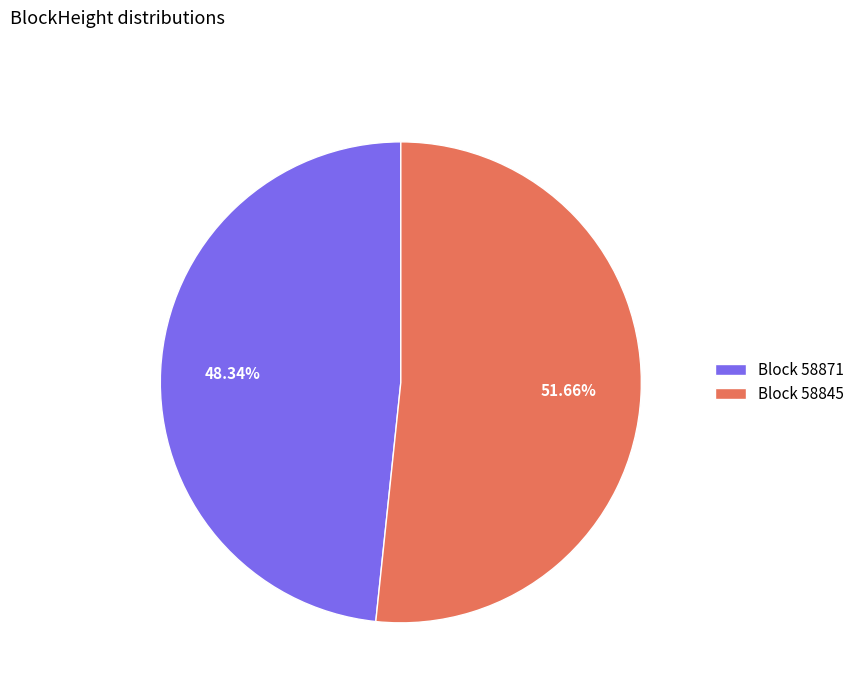

Count the number of slices in the pie.

2